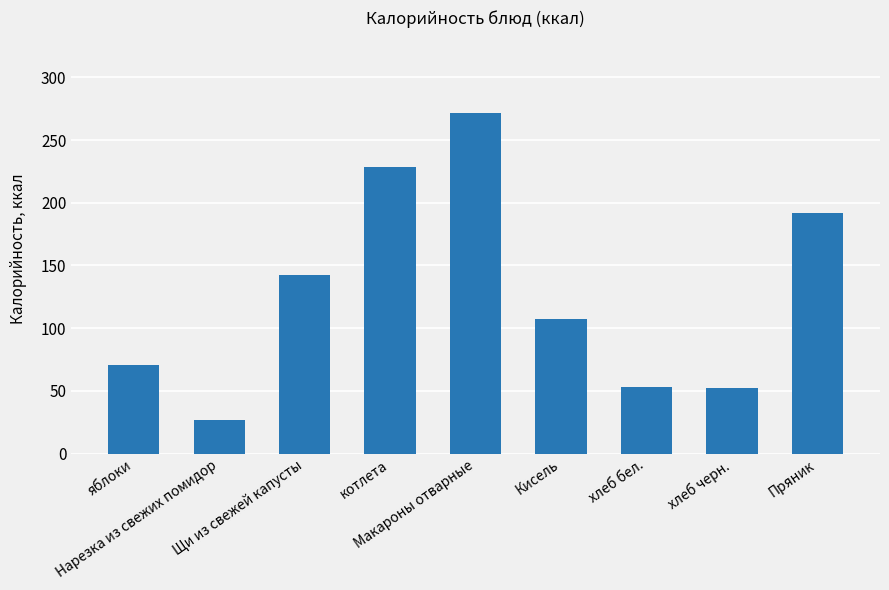

Which category has the highest value across all series?

Макароны отварные